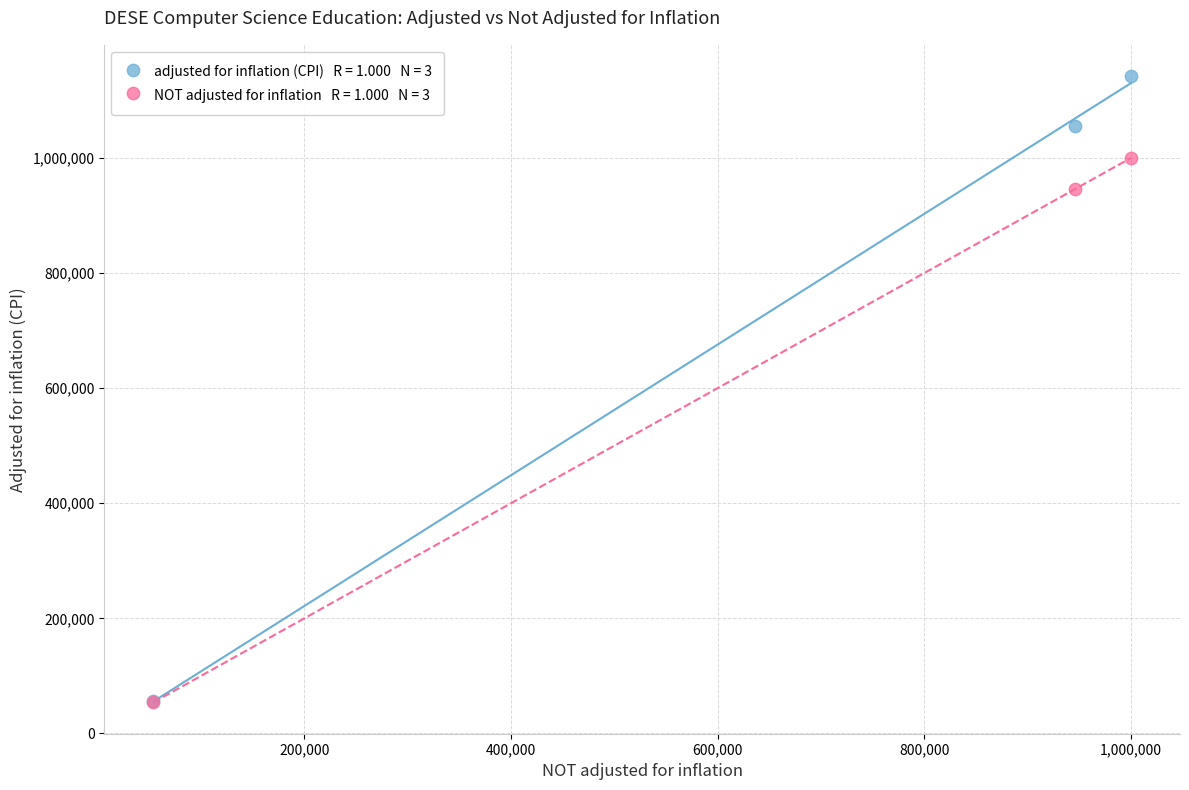

Across all series, what Y value is closest to 597937?

946055